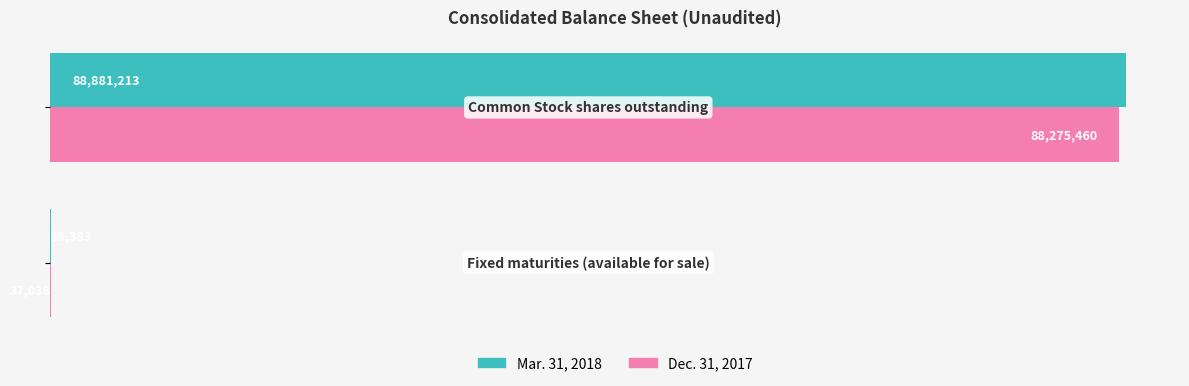

What are all the series names shown in the legend?

Mar. 31, 2018, Dec. 31, 2017